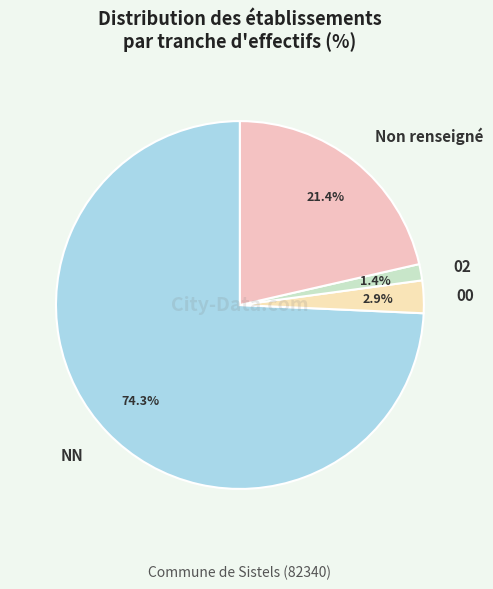

What is the largest slice in the pie chart?

NN